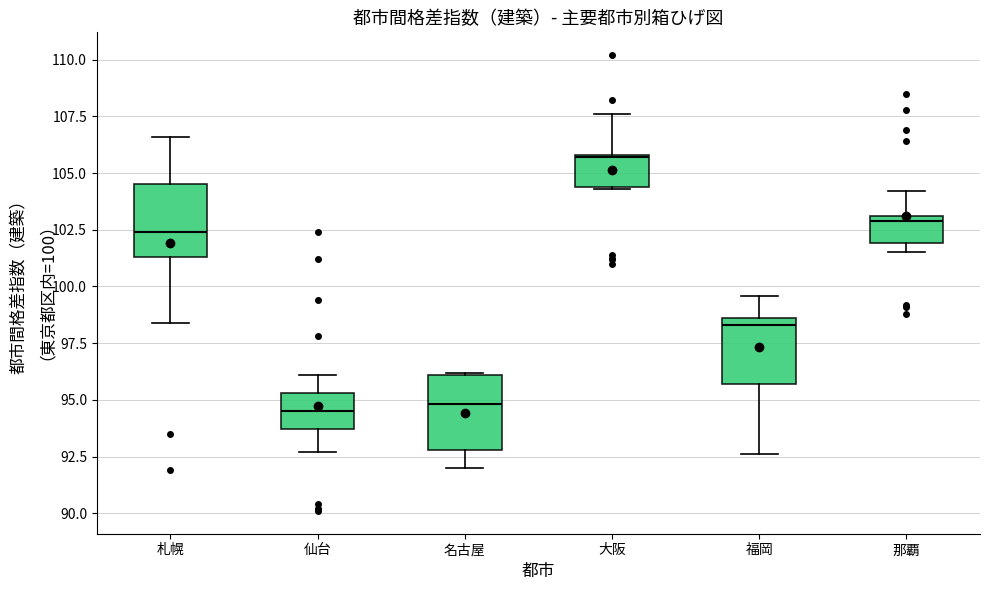

Reading left to right, read every box against the y-axis: the position of its median line, the range the box covers, and the ends of its whiskers. The values are not printed on the chart, so give them approximately, as read against the axis.

札幌: median 102.5, box 101.5 to 104.5, whiskers 98.5 to 106.5
仙台: median 94.5, box 93.5 to 95.5, whiskers 92.5 to 96.0
名古屋: median 95.0, box 93.0 to 96.0, whiskers 92.0 to 96.0
大阪: median 105.5, box 104.5 to 106.0, whiskers 104.5 to 107.5
福岡: median 98.5 (just below the box's upper edge), box 95.5 to 98.5, whiskers 92.5 to 99.5
那覇: median 103.0 (just below the box's upper edge), box 102.0 to 103.0, whiskers 101.5 to 104.0